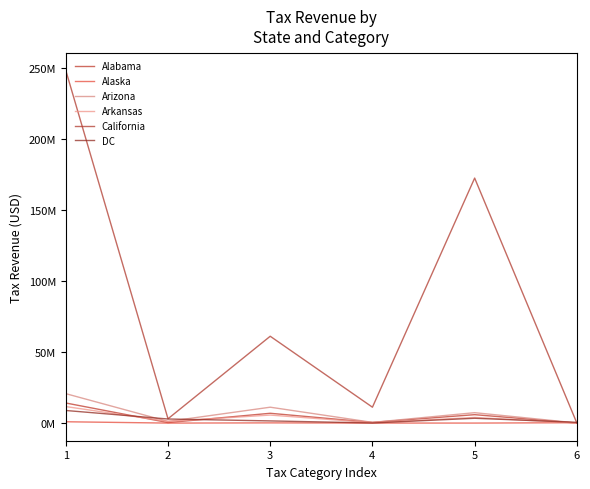

Does the chart display data point markers on the line(s)?

No